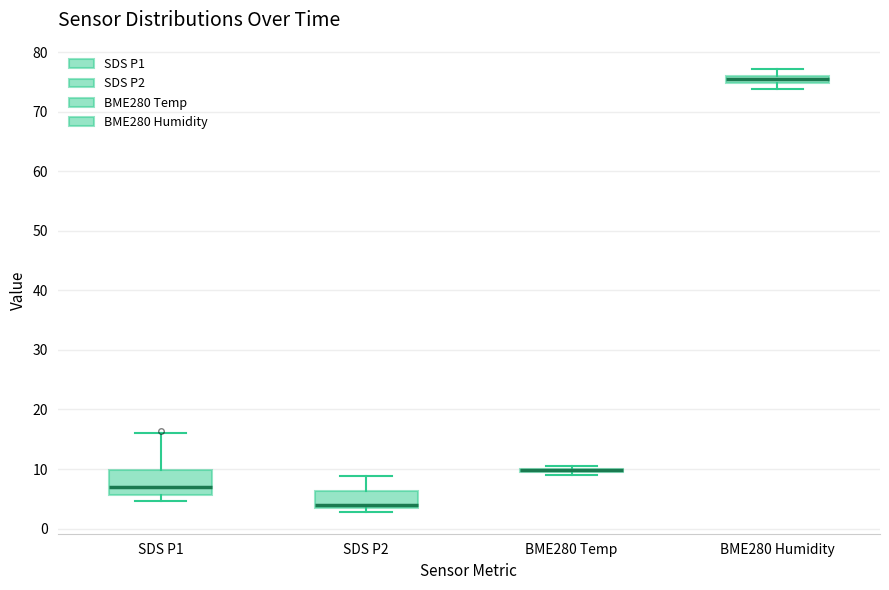

Which box is the tallest, from its lower edge to its upper edge?

SDS P1